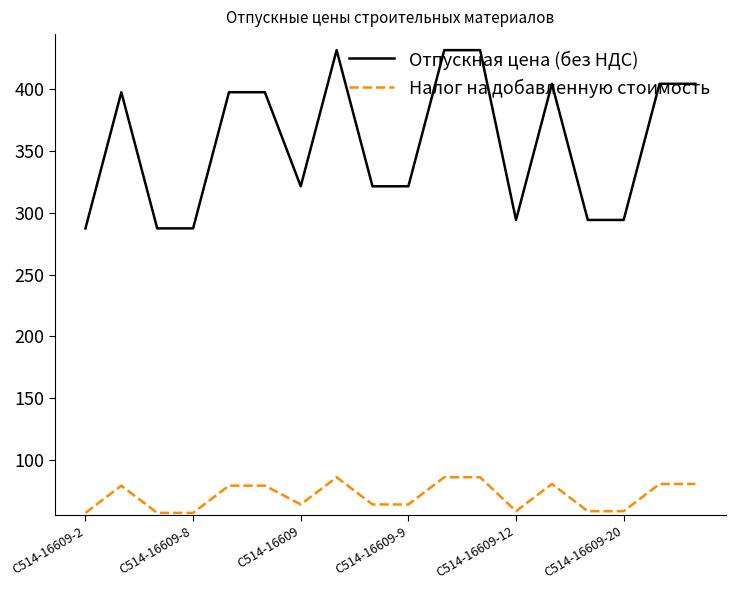

What is the lowest value of the Отпускная цена (без НДС) series?

287.3